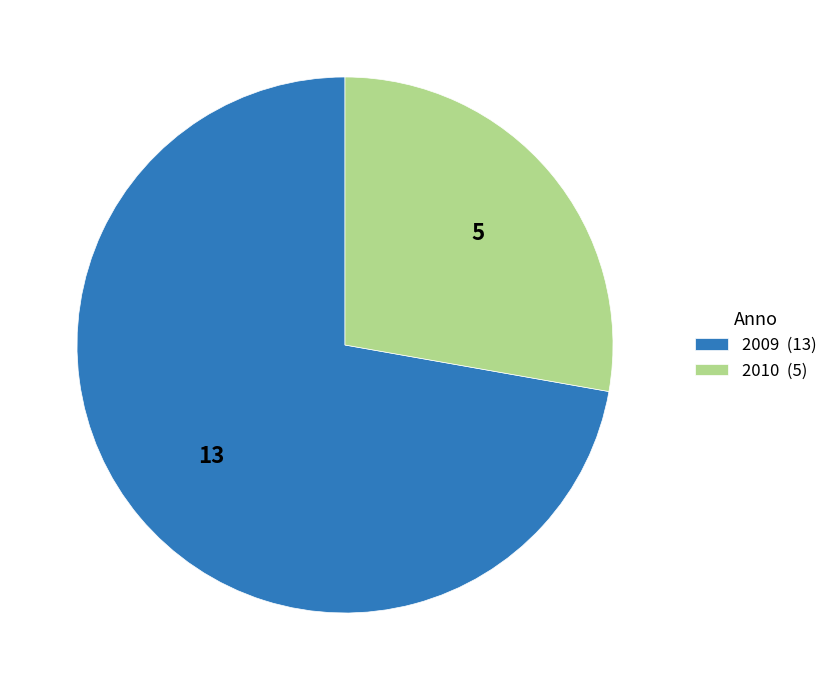

Is it true that 2009 (13) is 60% of the pie?

False